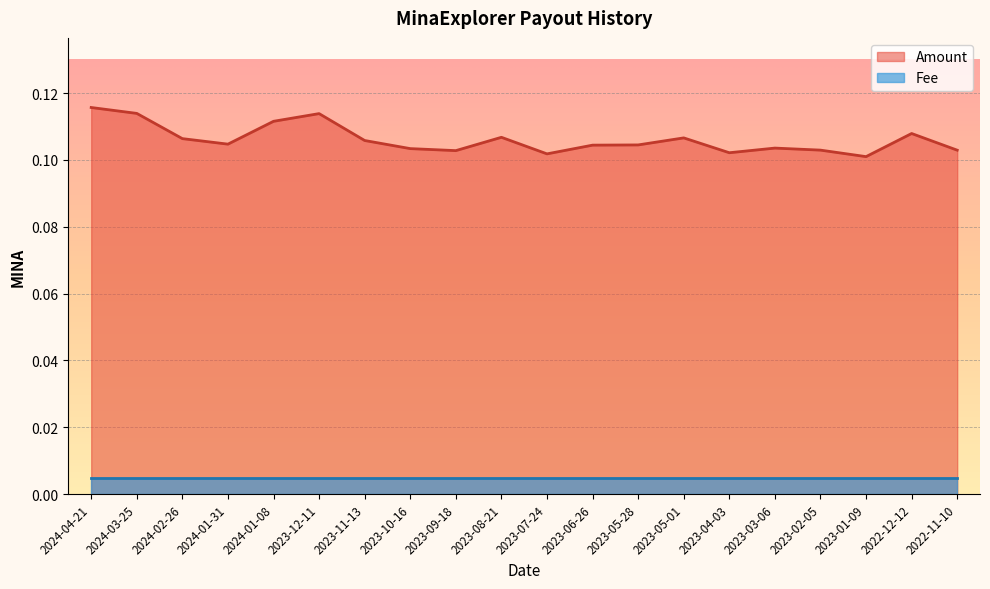

Reading left to right, transcribe all the data shown in this chart.

2024-04-21=0.1	2024-03-25=0.1	2024-02-26=0.1	2024-01-31=0.1	2024-01-08=0.1	2023-12-11=0.1	2023-11-13=0.1	2023-10-16=0.1	2023-09-18=0.1	2023-08-21=0.1	2023-07-24=0.1	2023-06-26=0.1	2023-05-28=0.1	2023-05-01=0.1	2023-04-03=0.1	2023-03-06=0.1	2023-02-05=0.1	2023-01-09=0.1	2022-12-12=0.1	2022-11-10=0.1